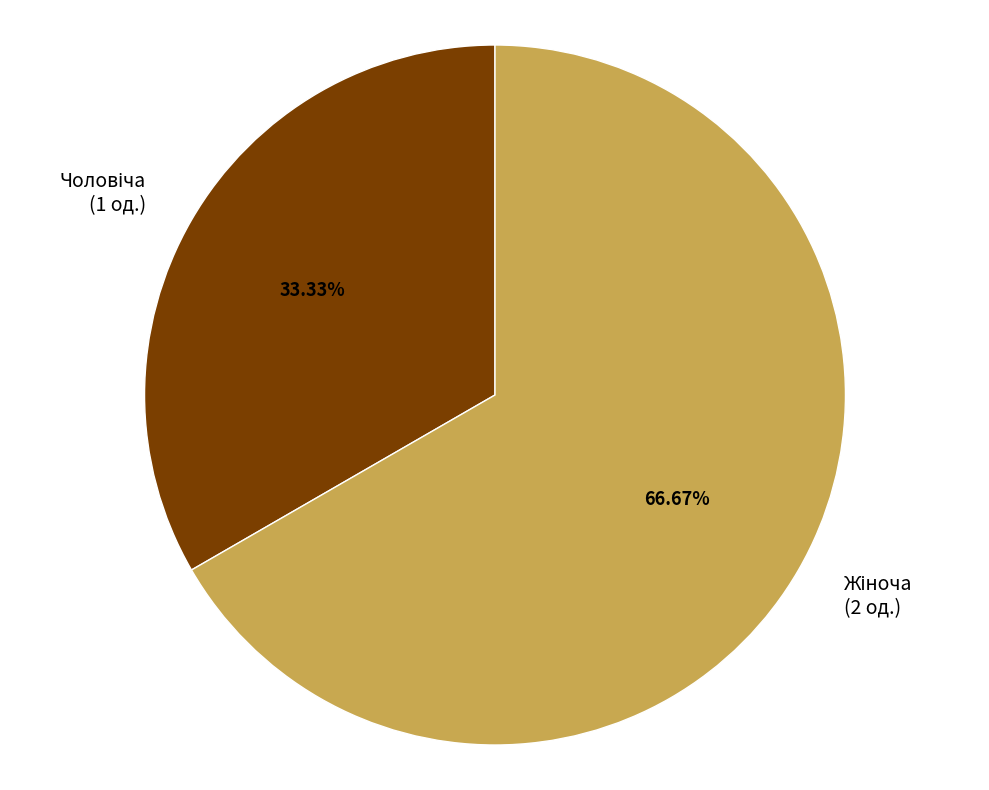

Is there any slice that represents more than half of the pie?

Yes